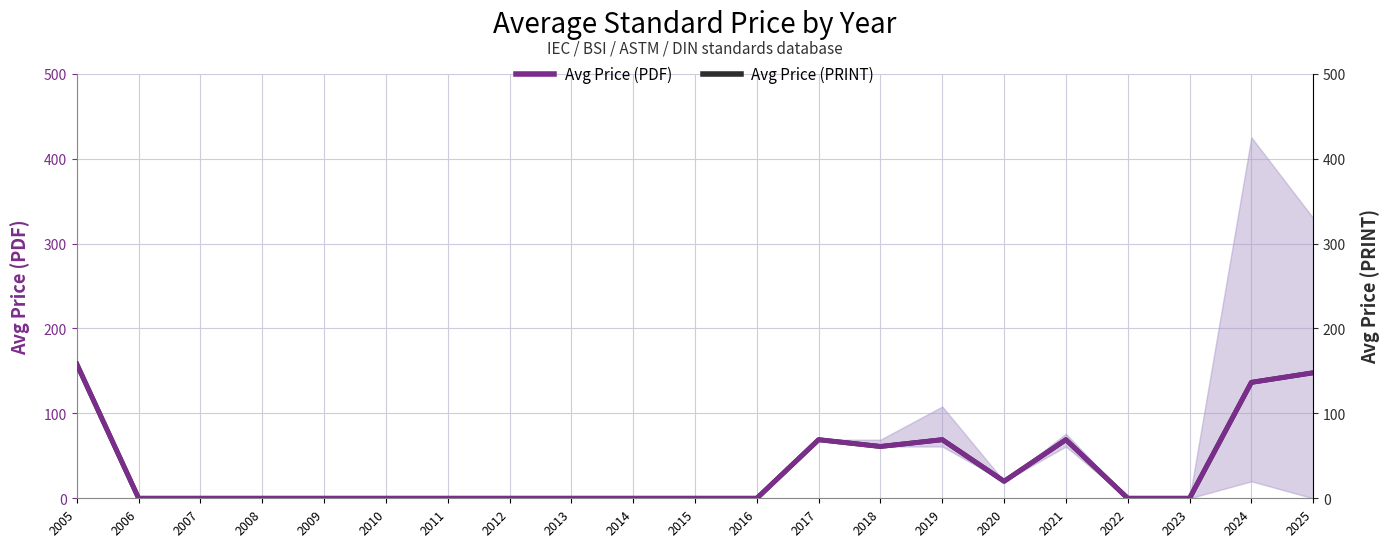

Does the chart display data point markers on the line(s)?

No